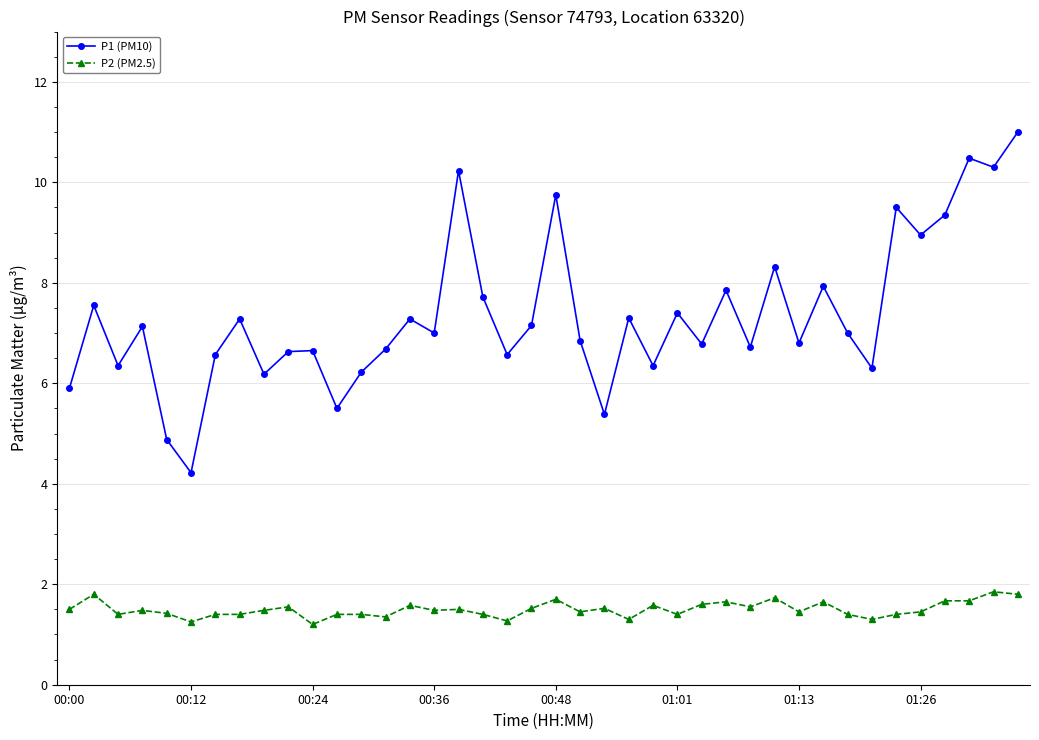

How many lines are shown in the chart?

2